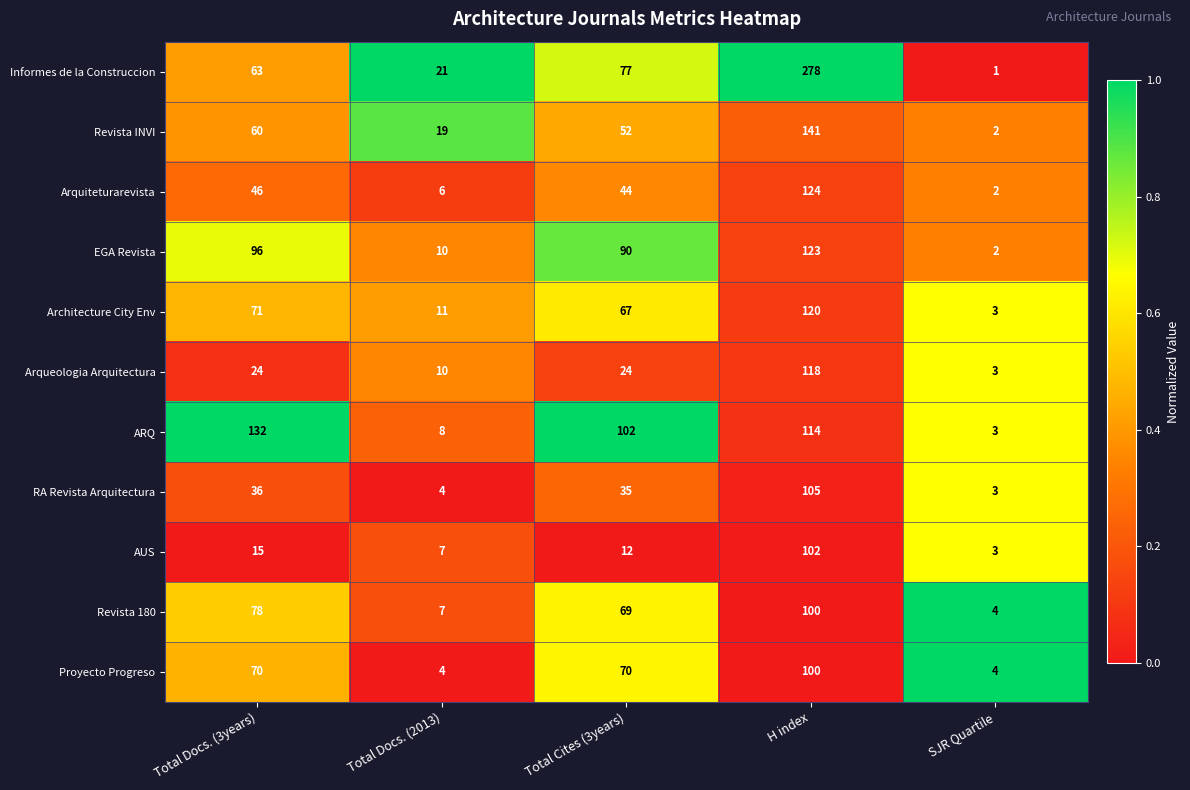

What is the sum of the Architecture City Env values at Total Docs. (3years) and H index?

191